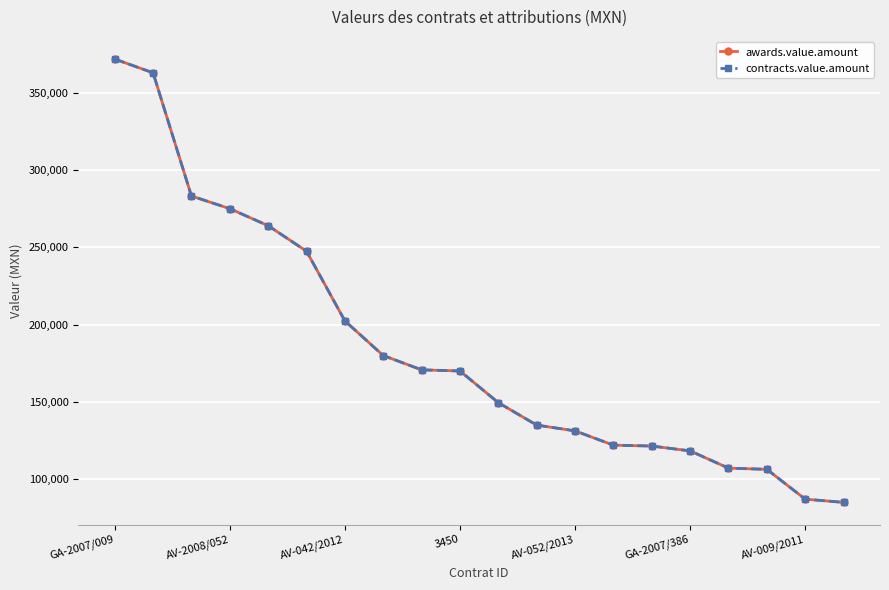

At which label does contracts.value.amount first exceed 170000?

GA-2007/009